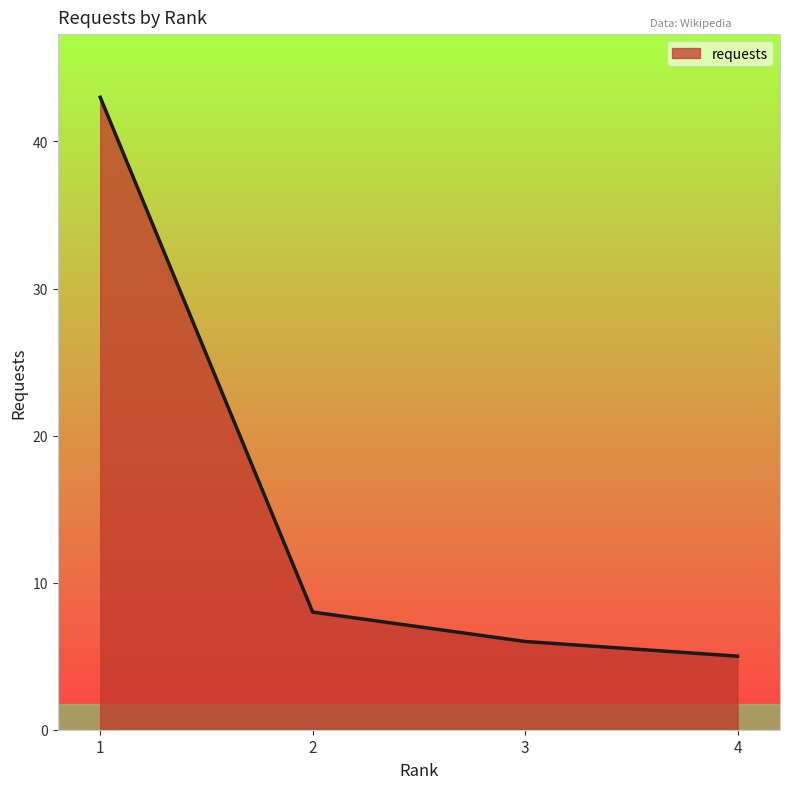

Which label corresponds to the smallest value in the chart?

4